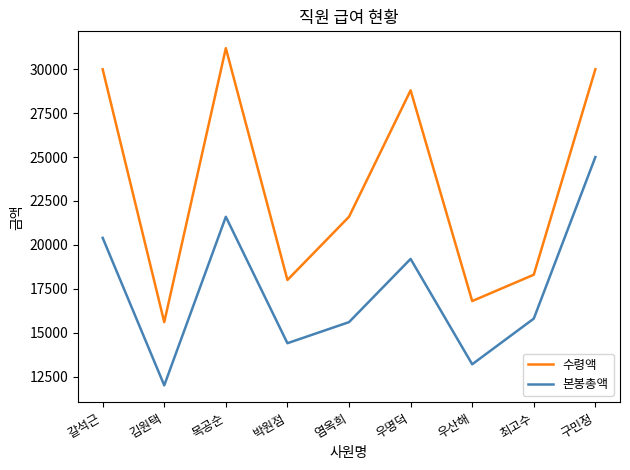

List the series in order of their overall mean, lowest first.

본봉총액, 수령액